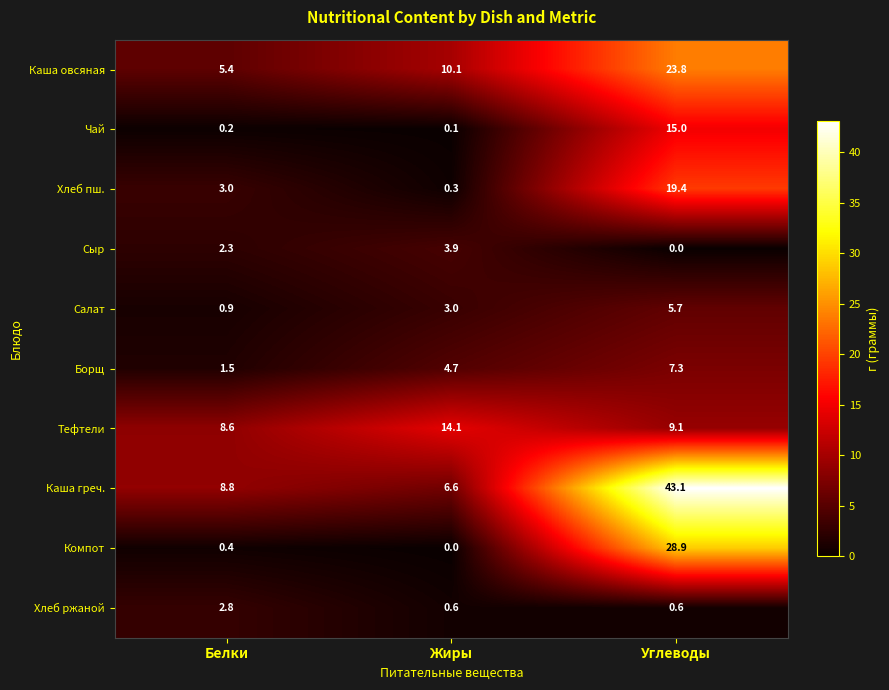

At which label does Борщ first exceed 4?

Жиры